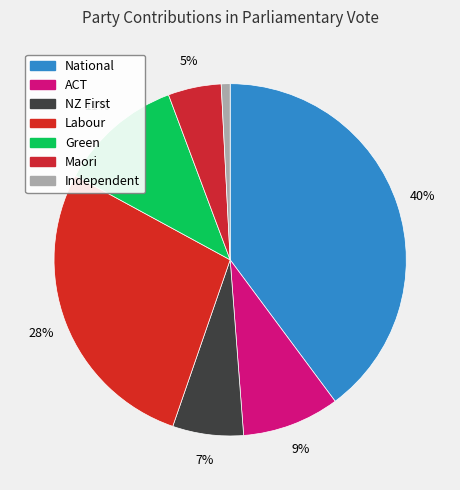

To the nearest percent, what portion does Green represent?

11%